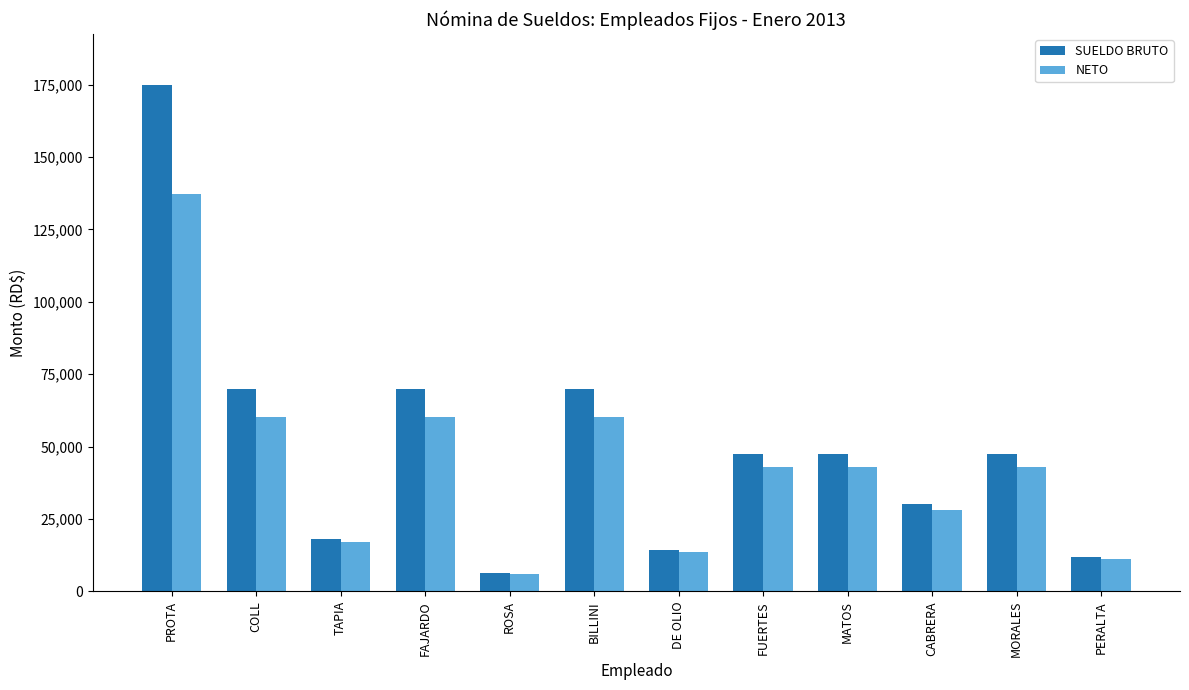

Reading left to right, extract all data points from this chart.

SUELDO BRUTO: 175000.0	70000.0	18000.0	70000.0	6481.0	70000.0	14300.0	47500.0	47500.0	30000.0	47500.0	12000.0
NETO: 137201.7	60164.0	16911.2	60164.0	6073.0	60164.0	13429.9	42962.9	42962.9	28202.0	42962.9	11265.8